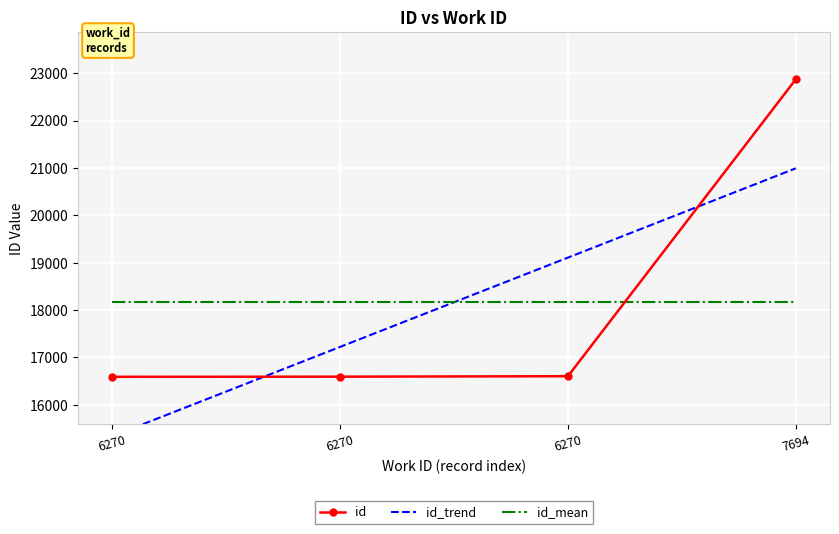

What is the difference between the id values at 6270 and 7694?

6272.0